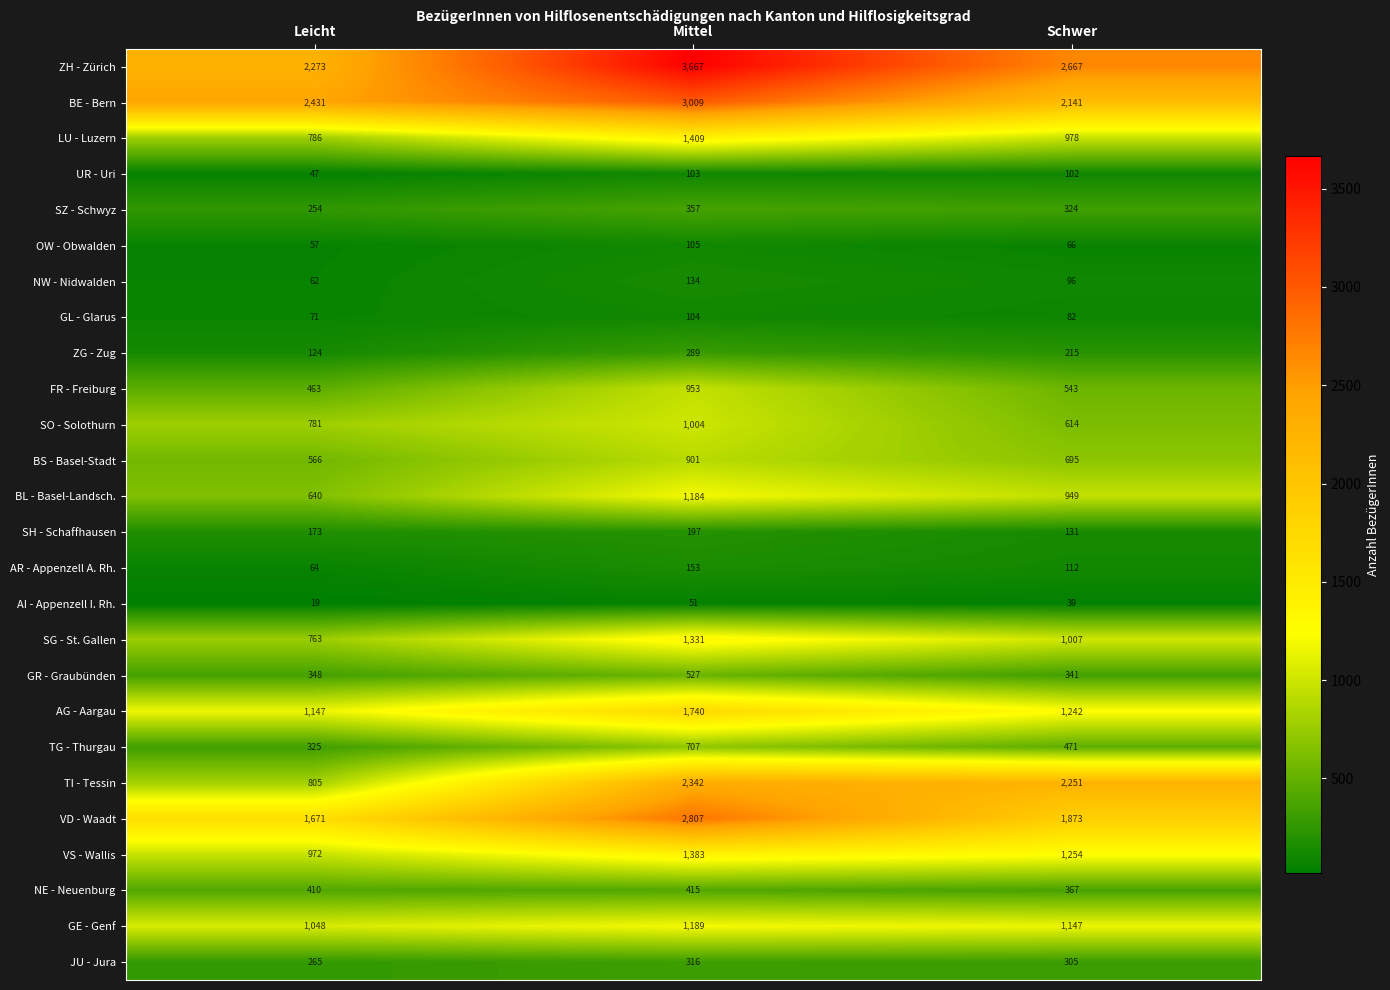

What is the minimum value shown in the chart?

19